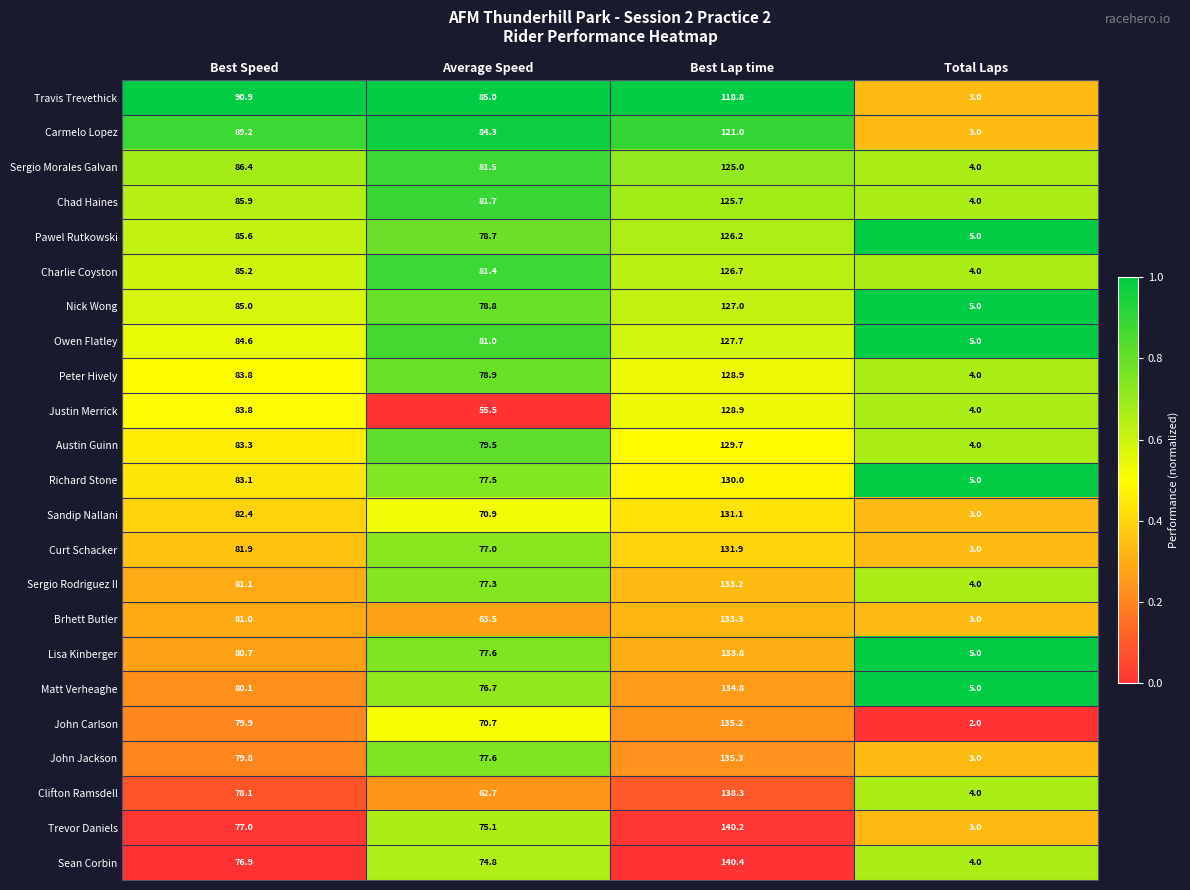

Which series has the largest total across all categories?

Owen Flatley